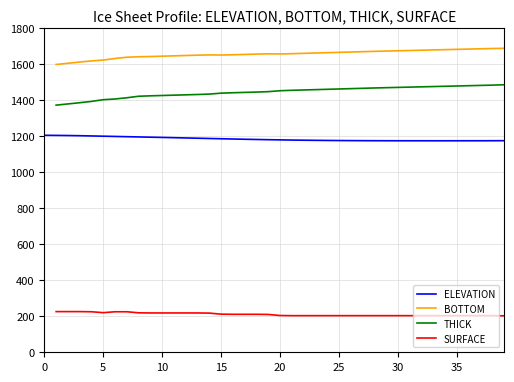

At which category does the chart reach its minimum across all series?

39